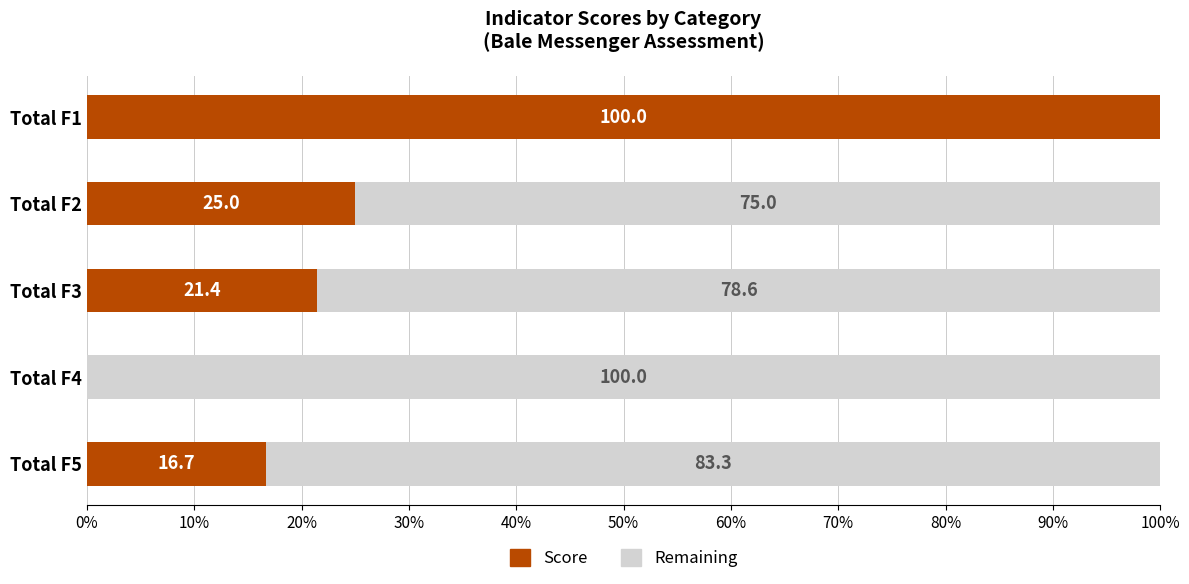

What is the sum of the Score values at Total F2 and Total F4?

25.0